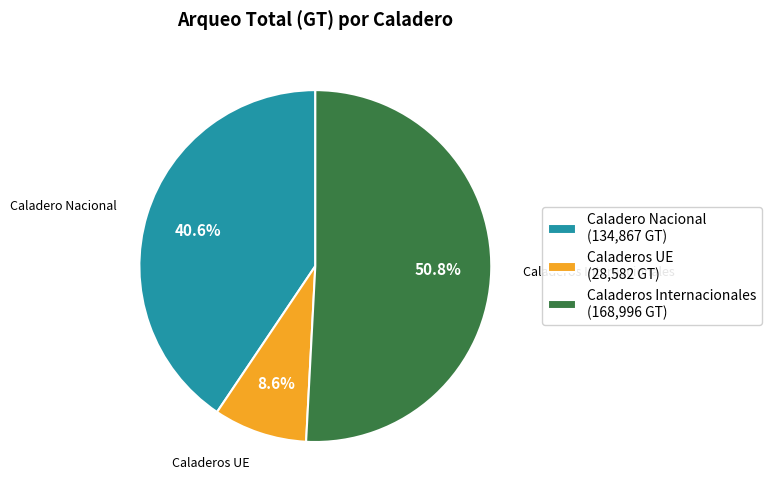

How many slices are in this pie chart?

3